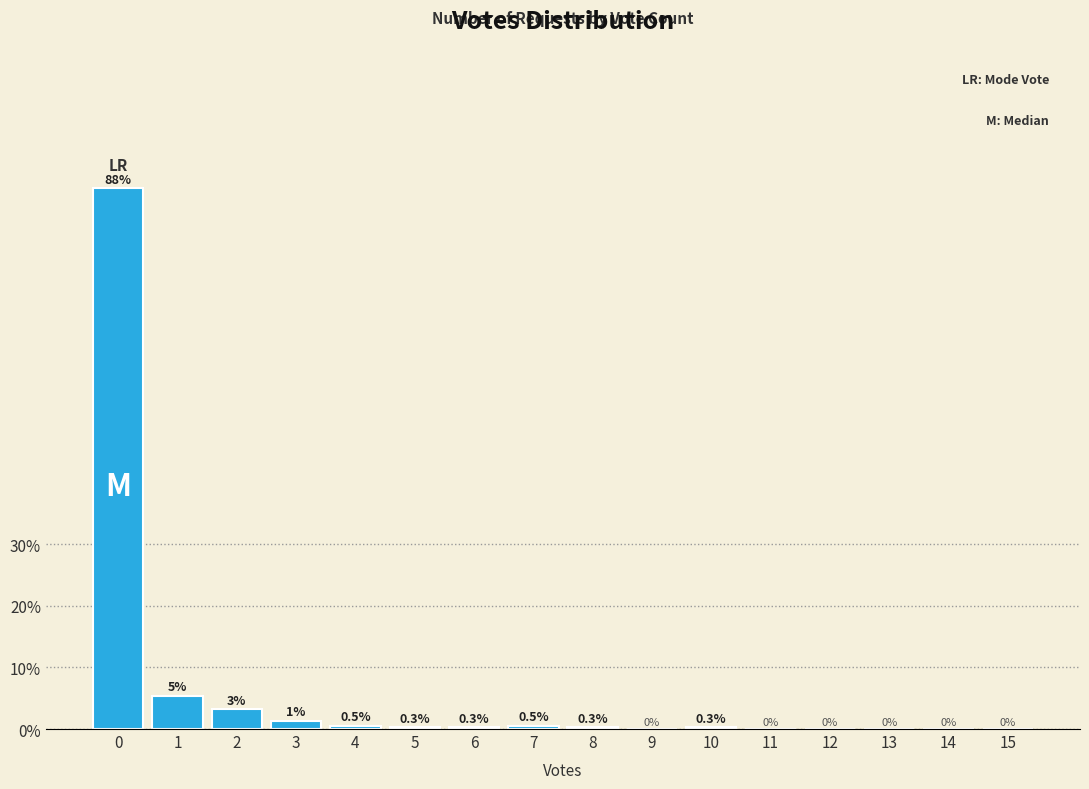

What is the greatest value displayed?

87.8